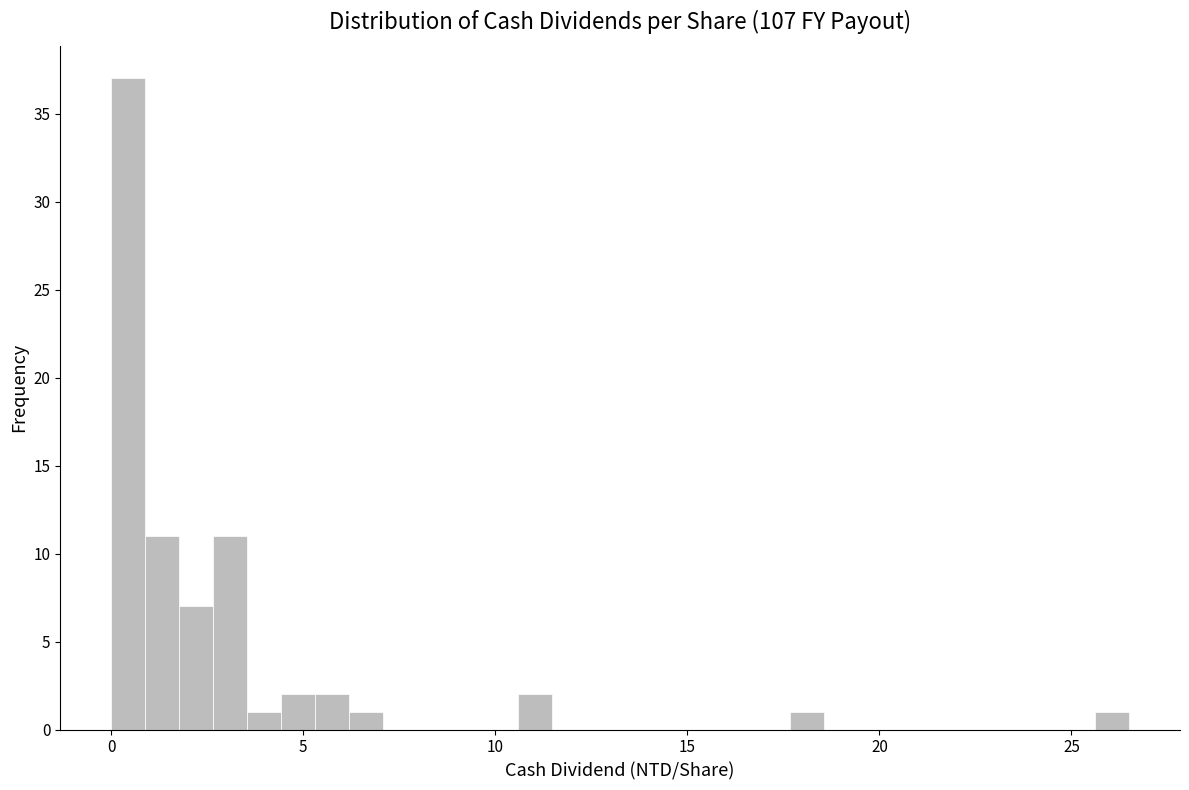

Around what value on the x-axis is the tallest bar? Give the approximate position of its centre, as read against the axis.

0.5